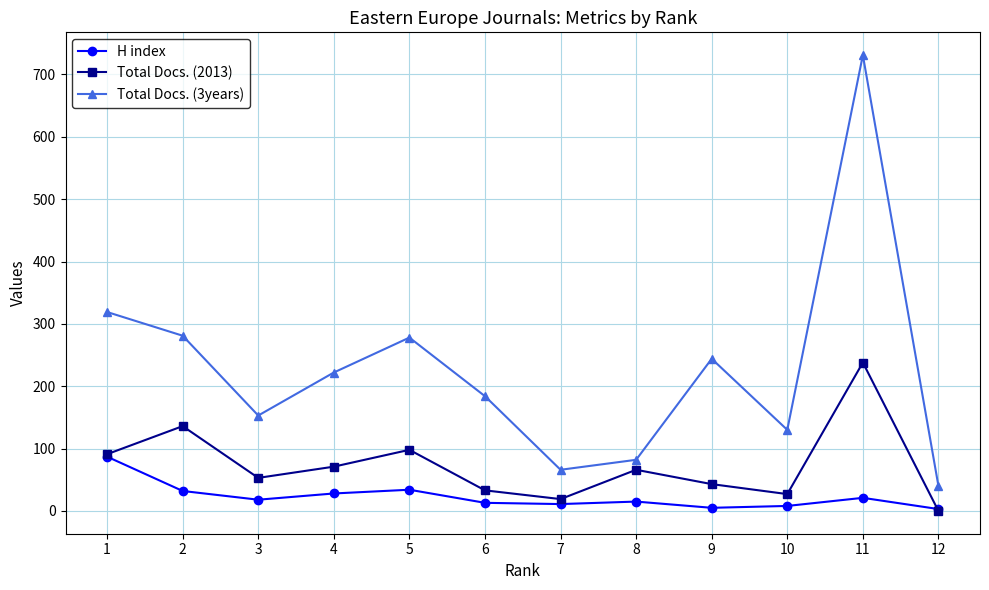

At which label does H index first exceed 18?

1